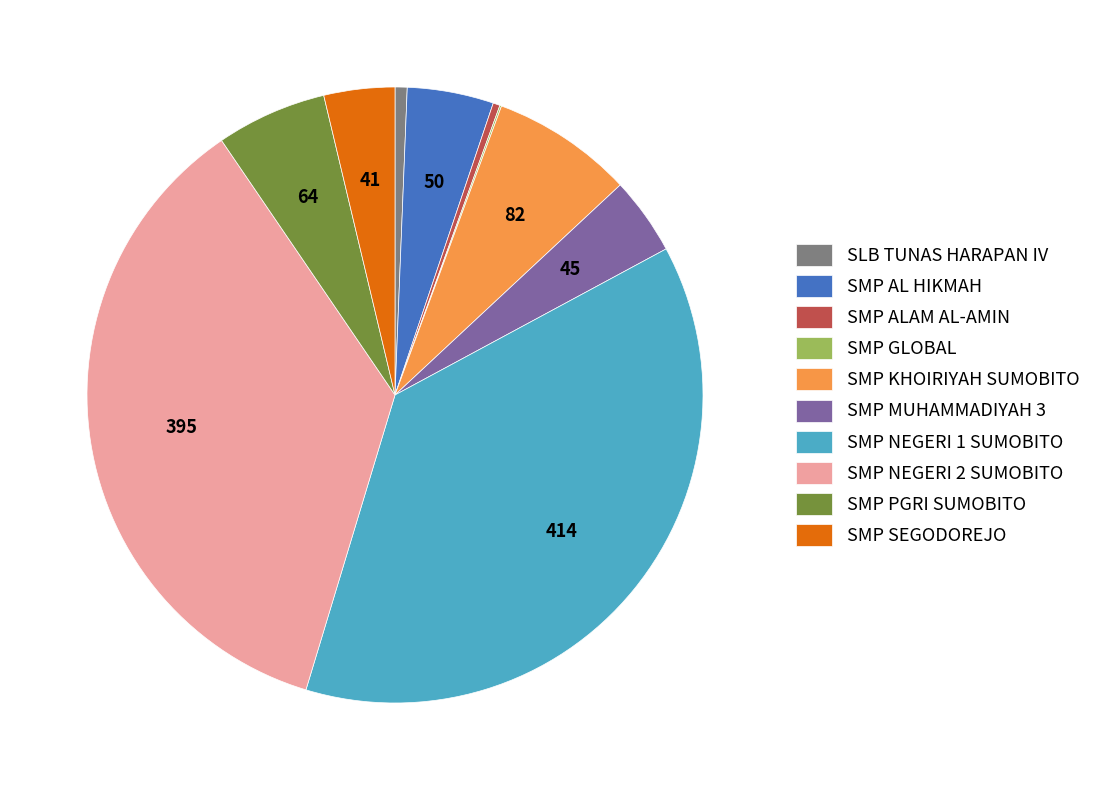

Is it true that SLB TUNAS HARAPAN IV is 1% of the pie?

True